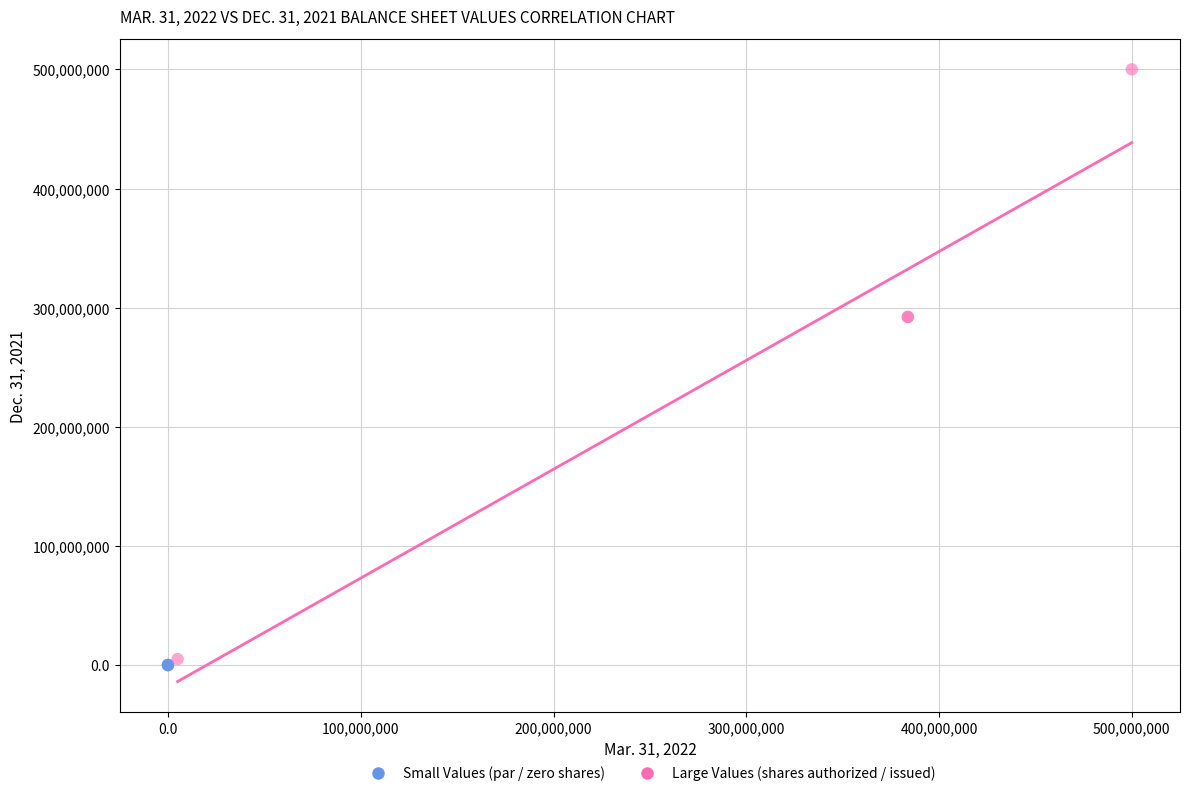

Which series reaches the maximum Y coordinate?

Large Values (shares authorized / issued)